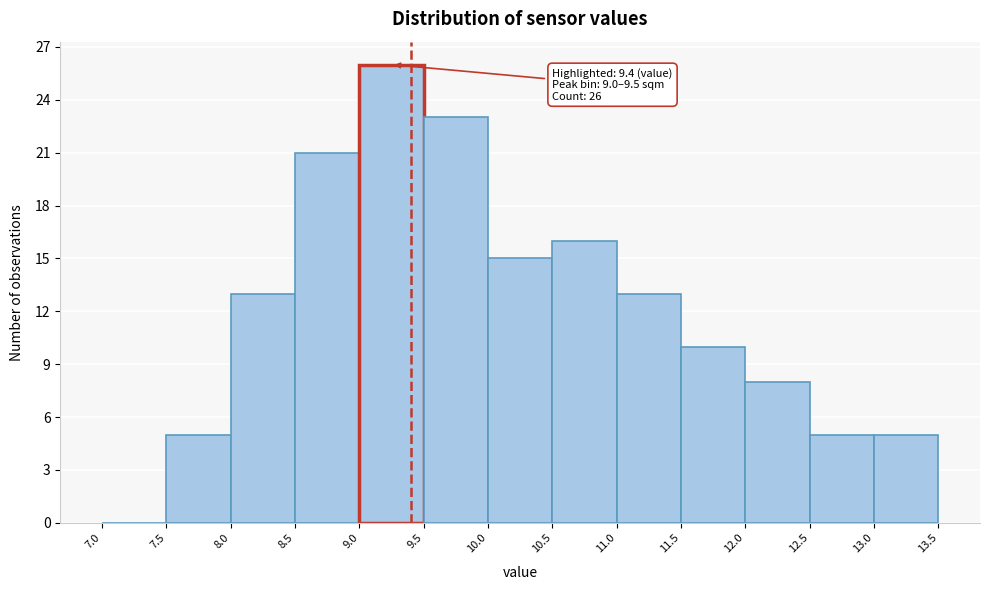

Over which range of the x-axis is the bar tallest?

9.0 to 9.5